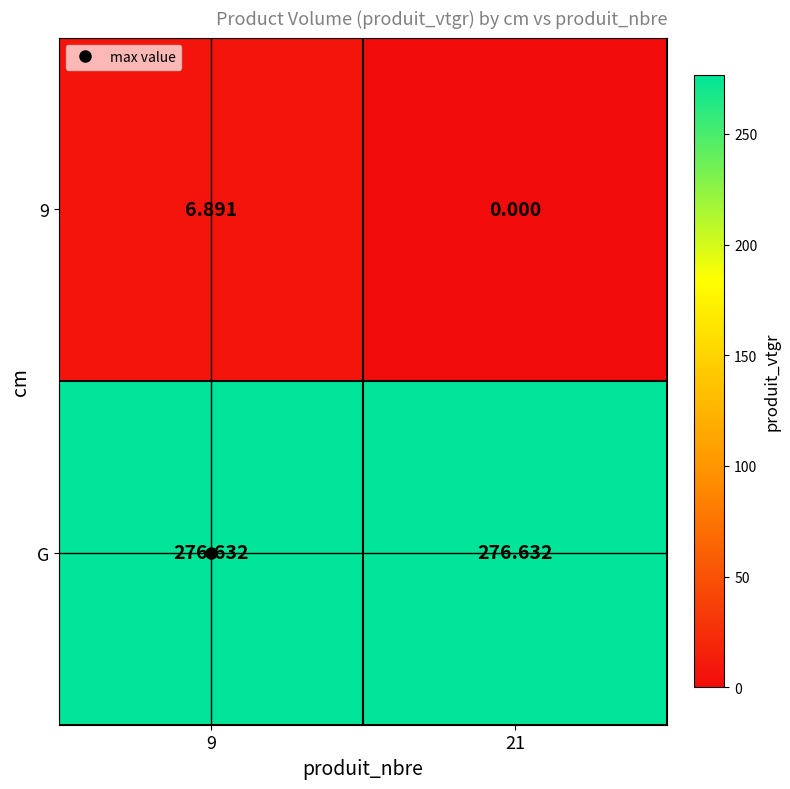

How many data points in 9 are less than 6?

1